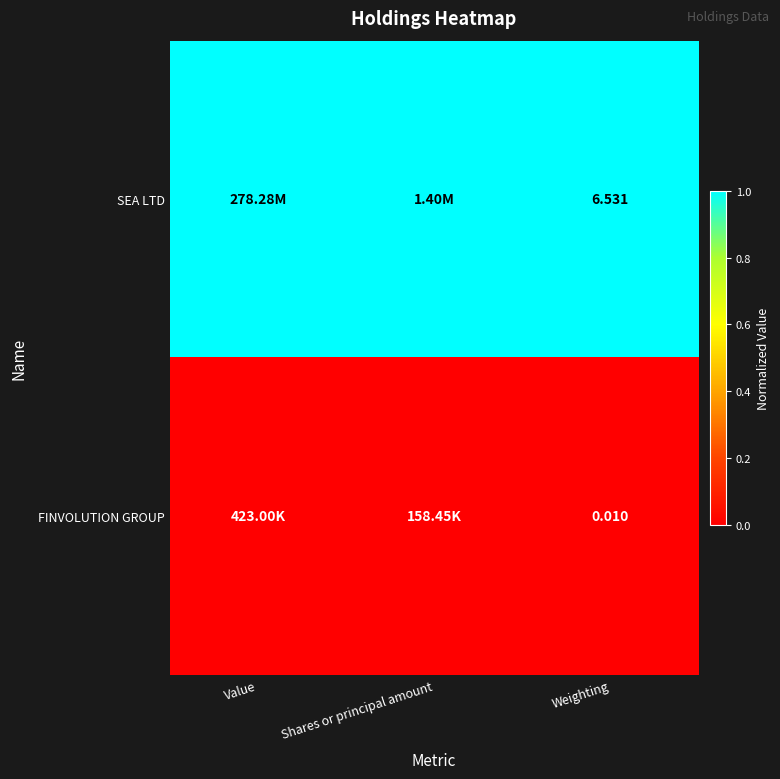

The value of SEA LTD at Weighting is 1. True or false?

False